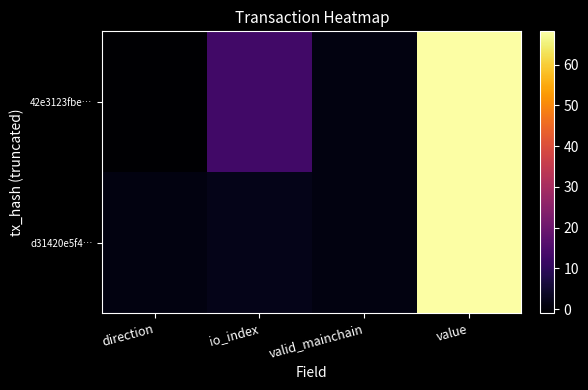

Reading left to right, list all the values displayed in this chart.

42e3123fbe…: direction=-1.0	io_index=13.0	valid_mainchain=1.0	value=68.2
d31420e5f4…: direction=1.0	io_index=2.0	valid_mainchain=1.0	value=68.2